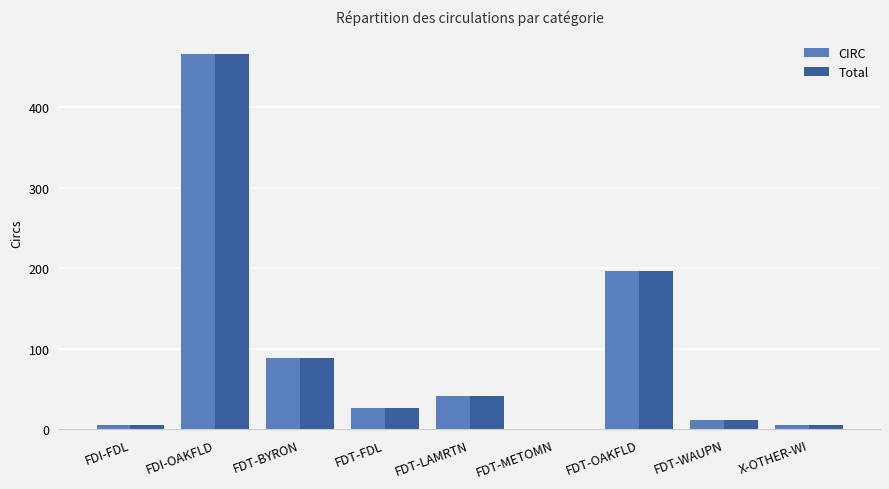

The value of Total at FDT-LAMRTN is 42. True or false?

True